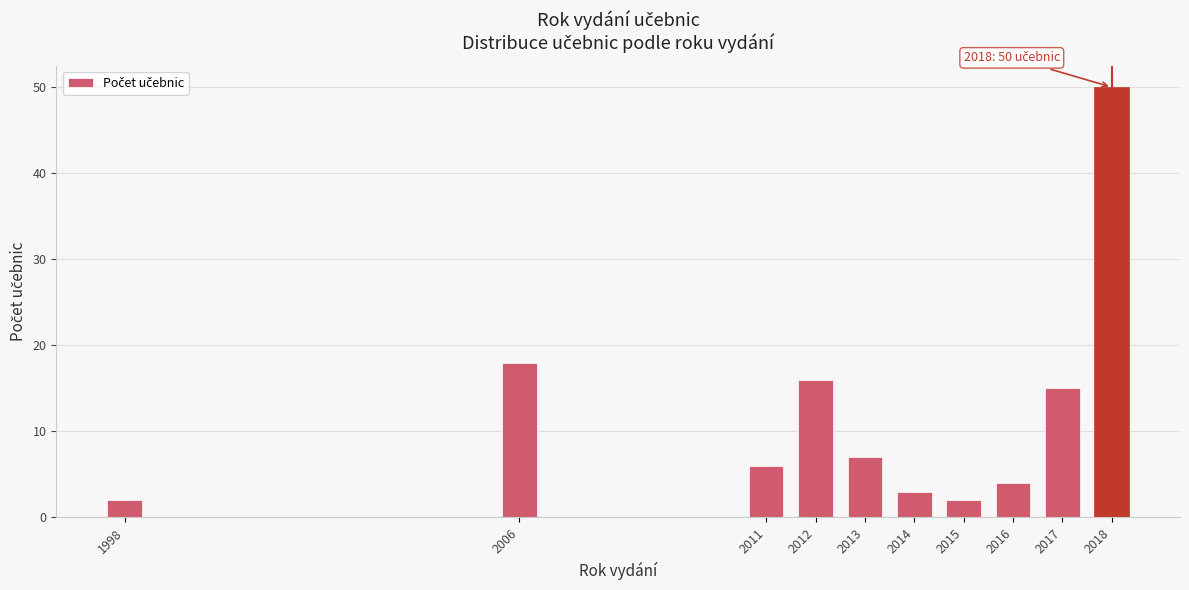

Reading left to right, what are all the values shown in this chart?

1998=2	2006=18	2011=6	2012=16	2013=7	2014=3	2015=2	2016=4	2017=15	2018=50